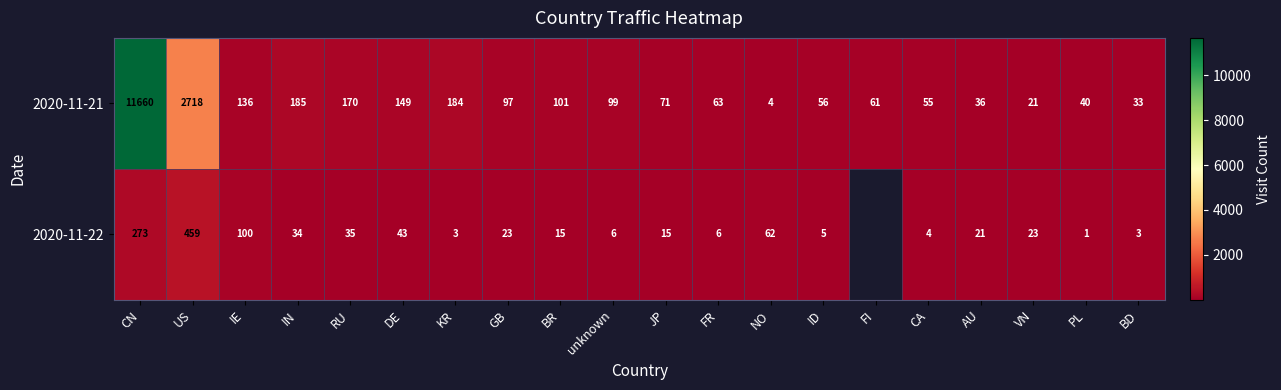

Is it true that 2020-11-21 equals 95 at JP?

False